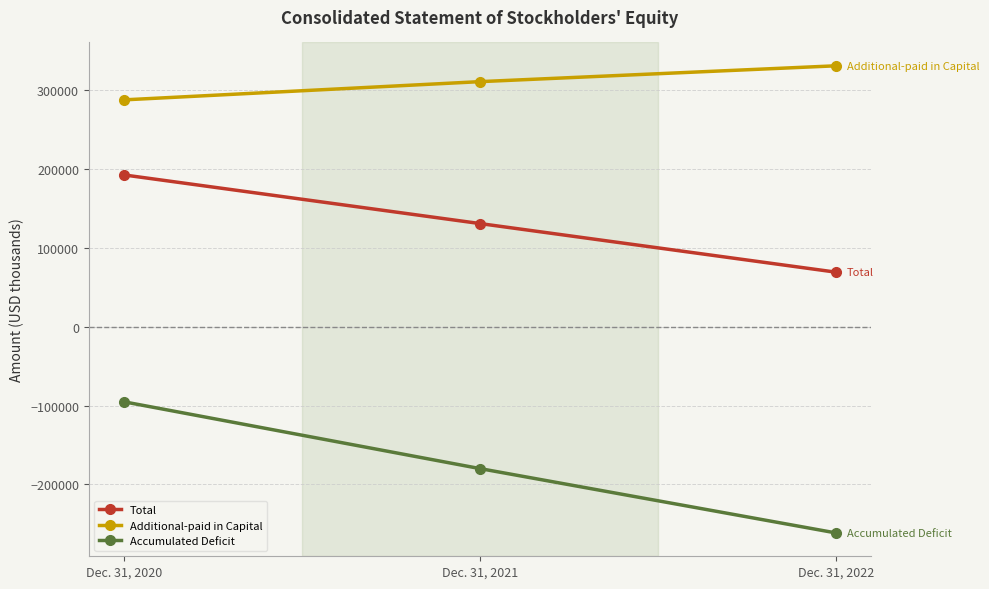

What is the total value across all series at Dec. 31, 2020?

384921